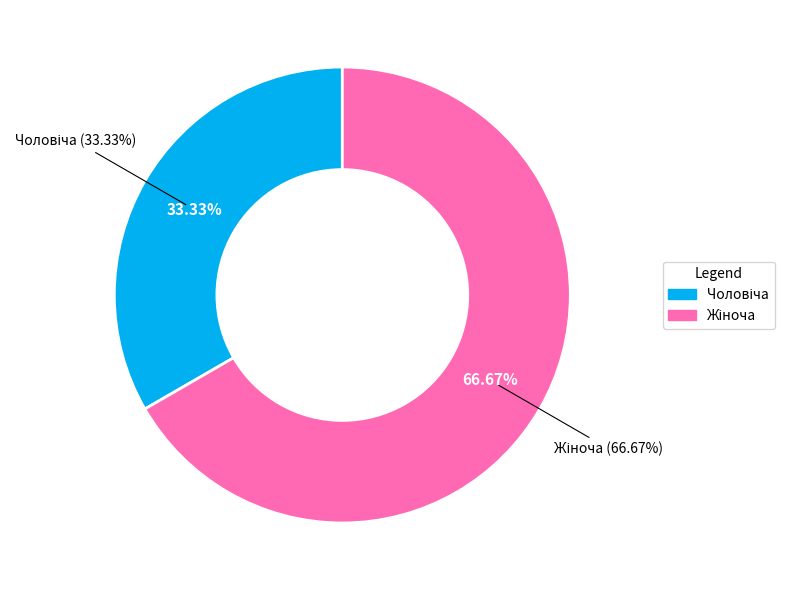

How many segments does this pie chart have?

2